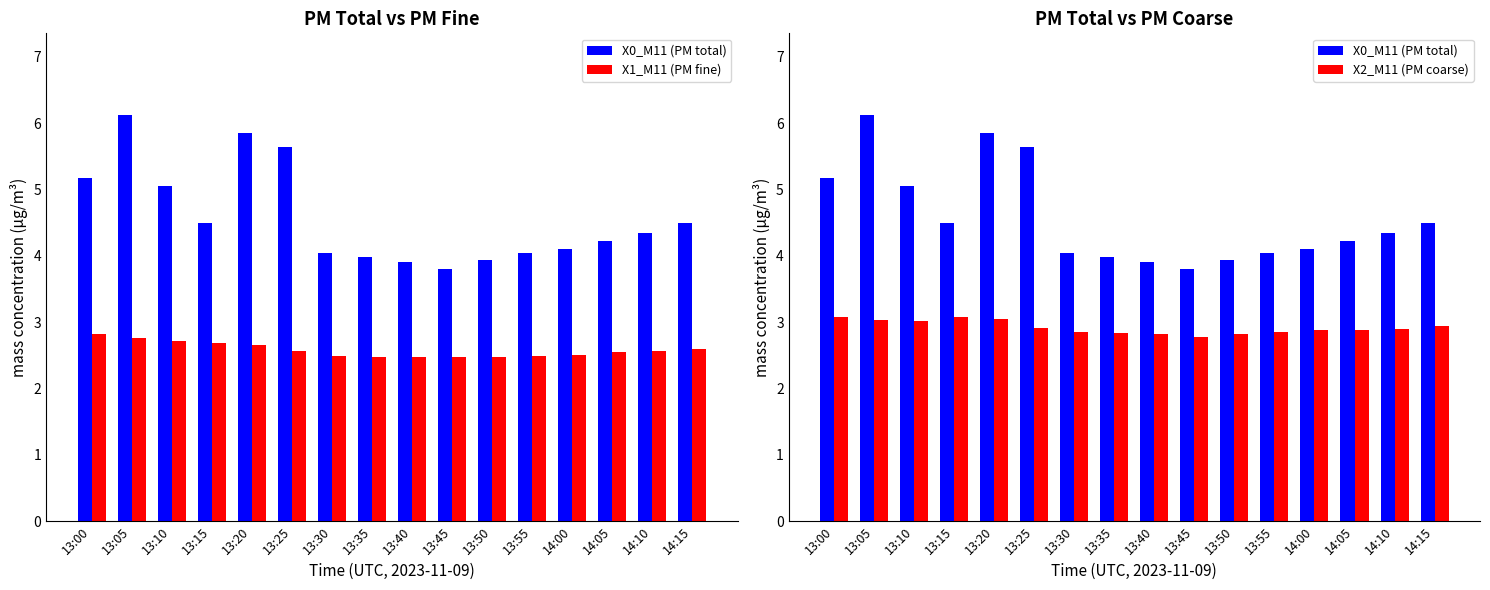

What is the minimum value for X0_M11 (PM total)?

3.8